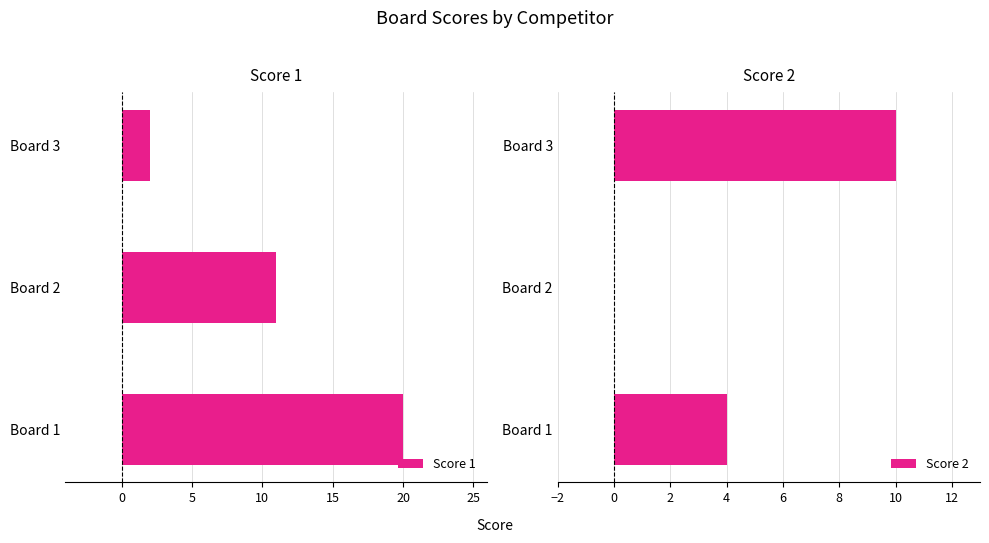

List the labels in order of Score 1 value, largest first.

Board 1, Board 2, Board 3